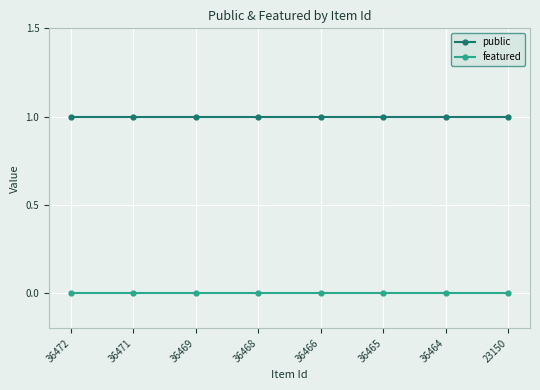

What is the total value across all series at 36466?

1